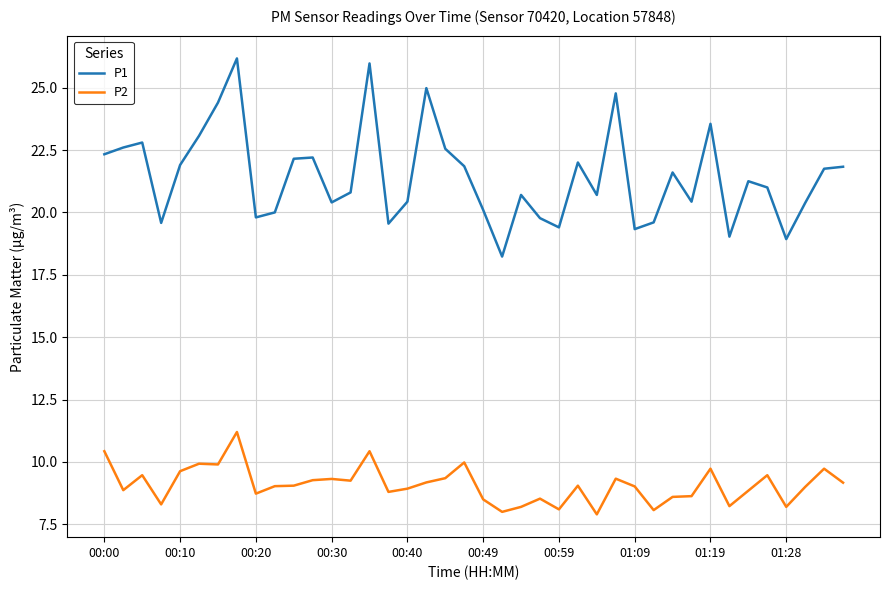

Which series has the largest total across all categories?

P1